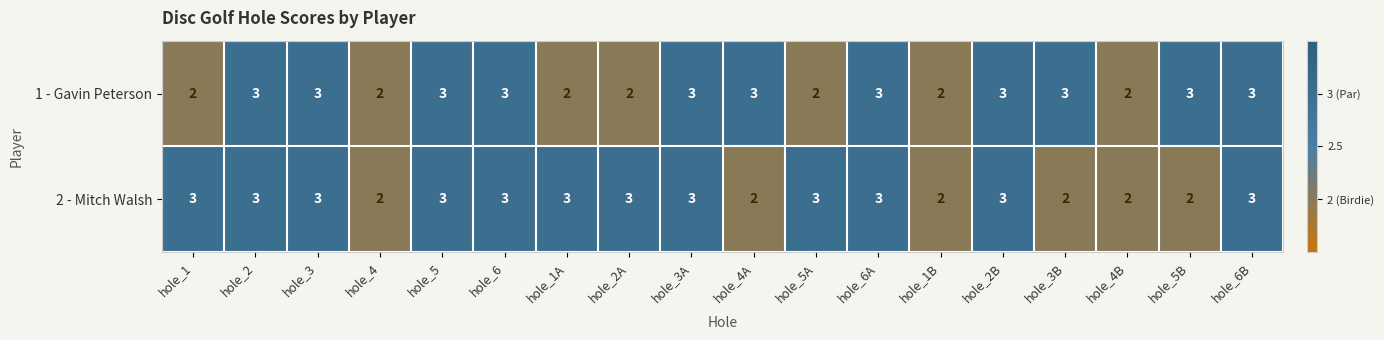

What value does the 2 - Mitch Walsh series have at hole_3A?

3